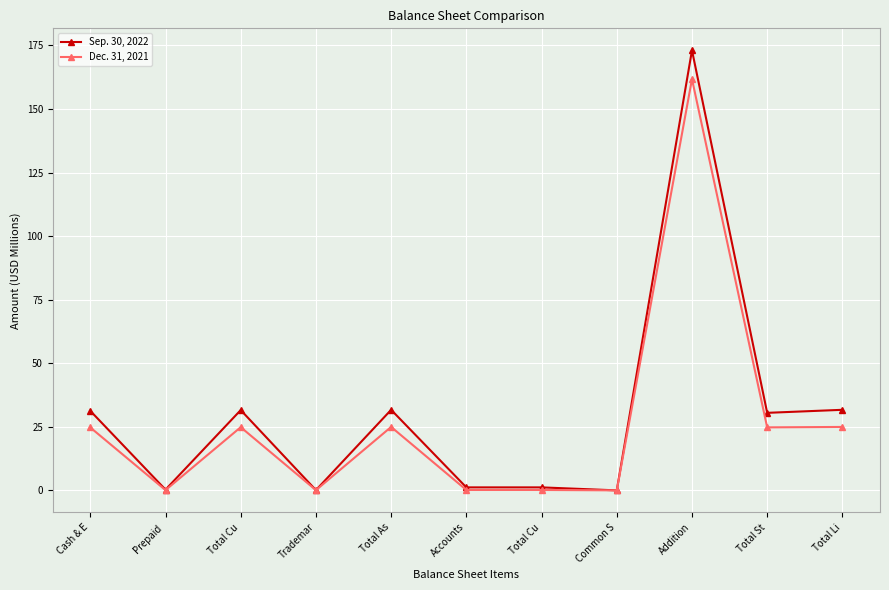

True or false: Dec. 31, 2021 and Sep. 30, 2022 cross at least once.

False